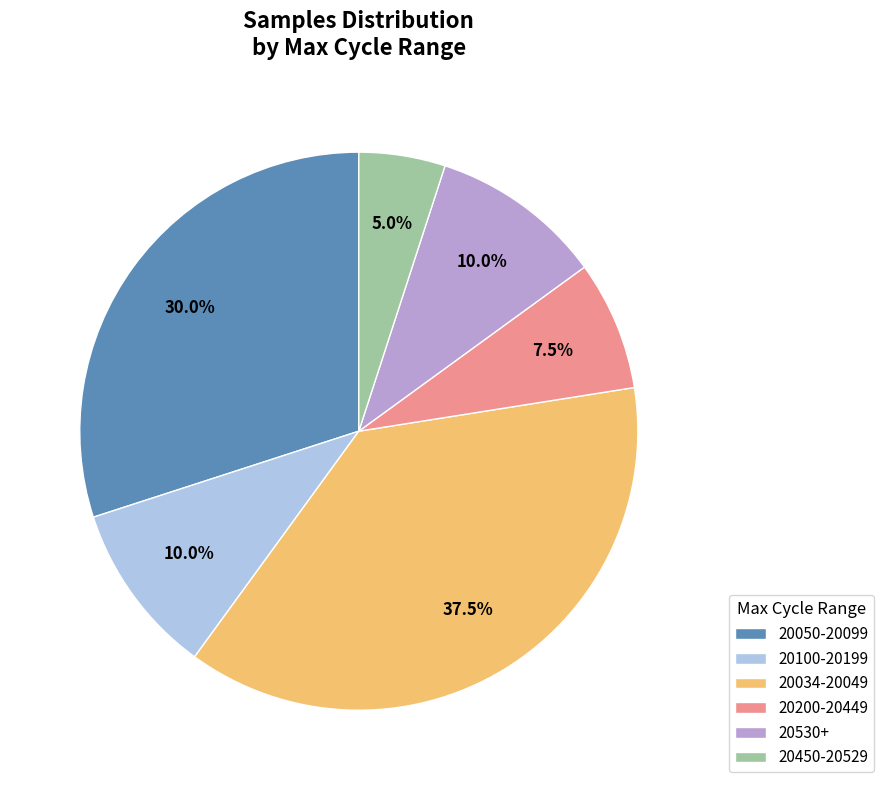

How many segments does this pie chart have?

6